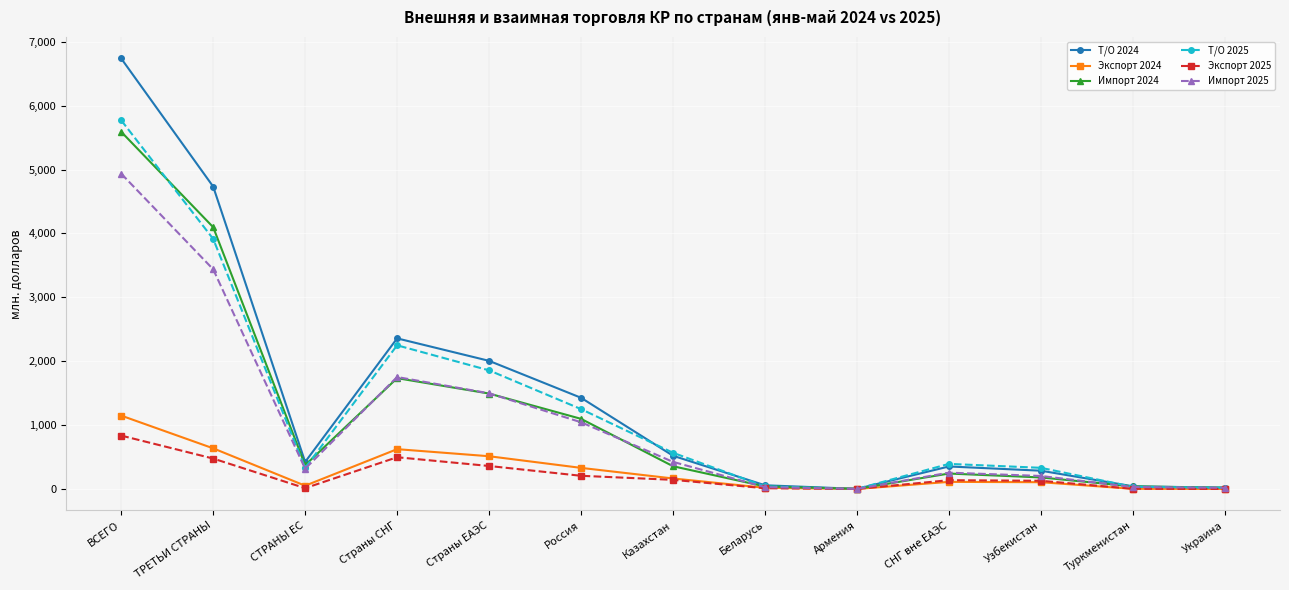

What is the maximum value shown in the chart?

6739.6